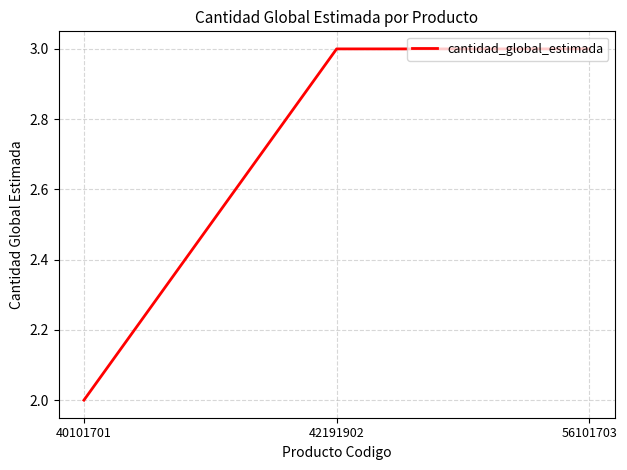

What is the average value?

3